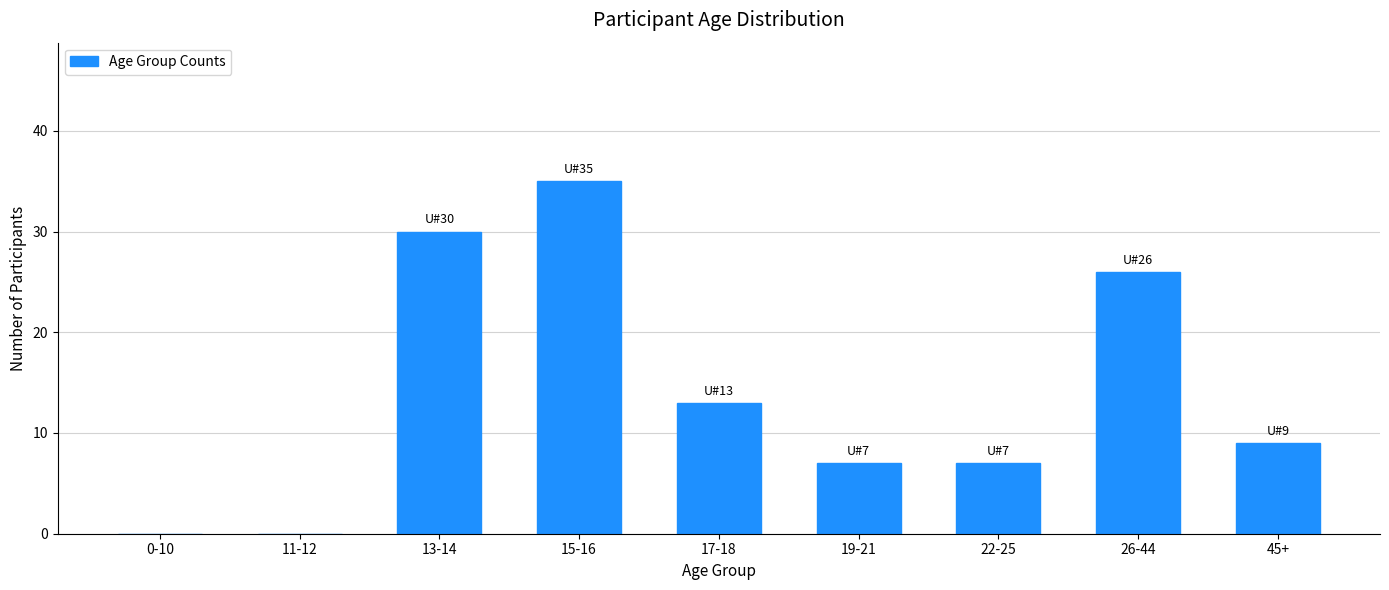

Reading left to right, list all the values displayed in this chart.

0-10=0	11-12=0	13-14=30	15-16=35	17-18=13	19-21=7	22-25=7	26-44=26	45+=9